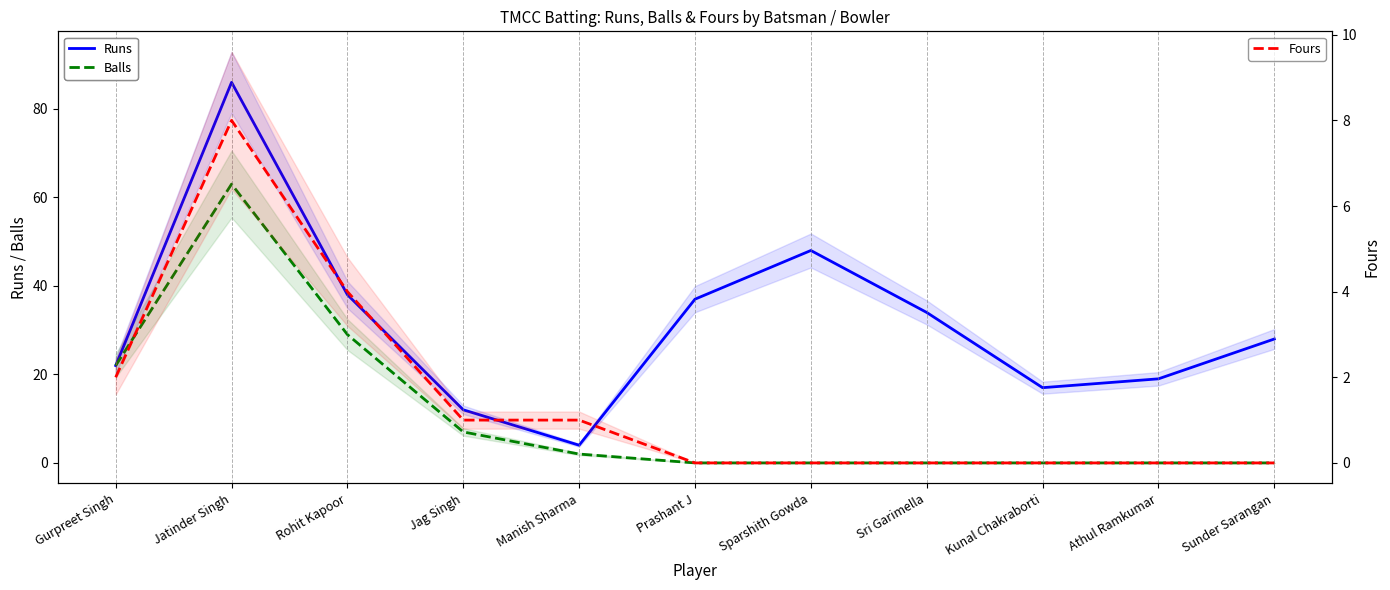

At which label is Balls closest to 31?

Rohit Kapoor